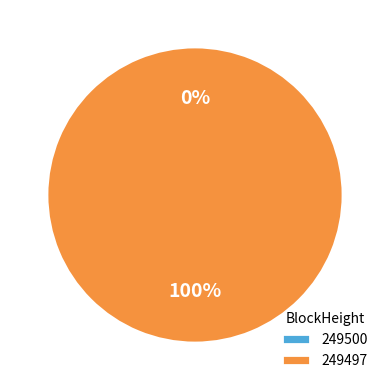

Between 249500 and 249497, which is larger?

249497